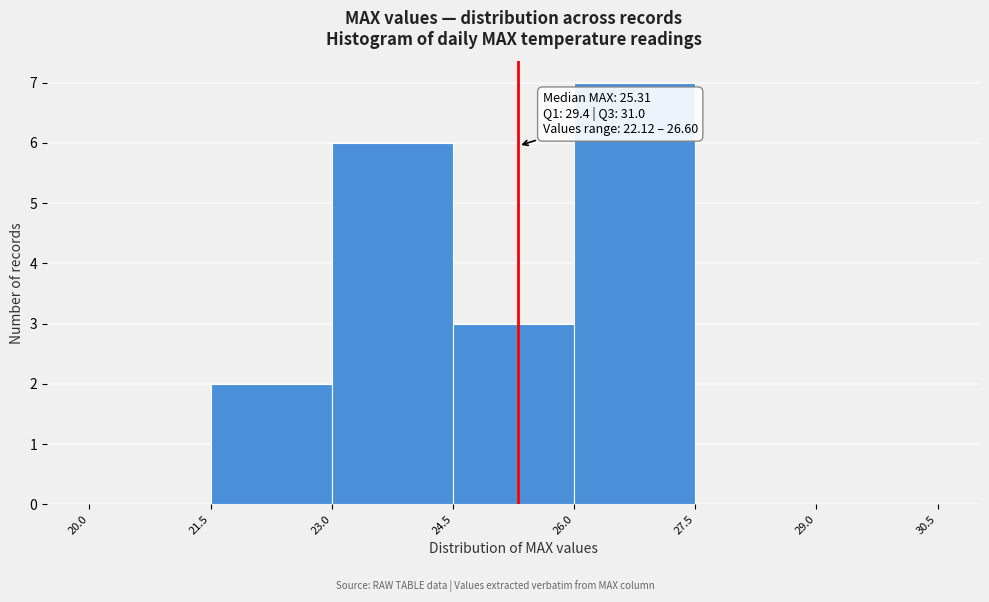

Which range on the x-axis has the tallest bar?

26.0 to 27.5